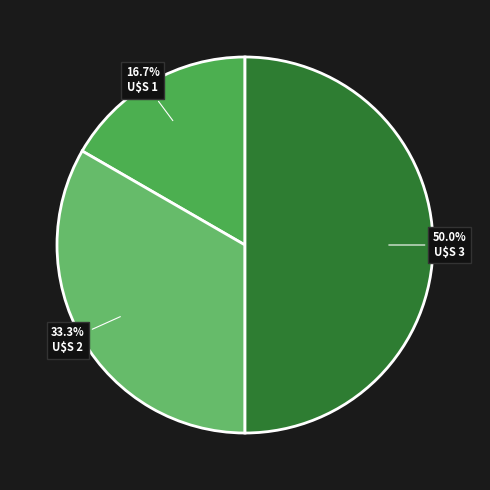

How many segments does this pie chart have?

3